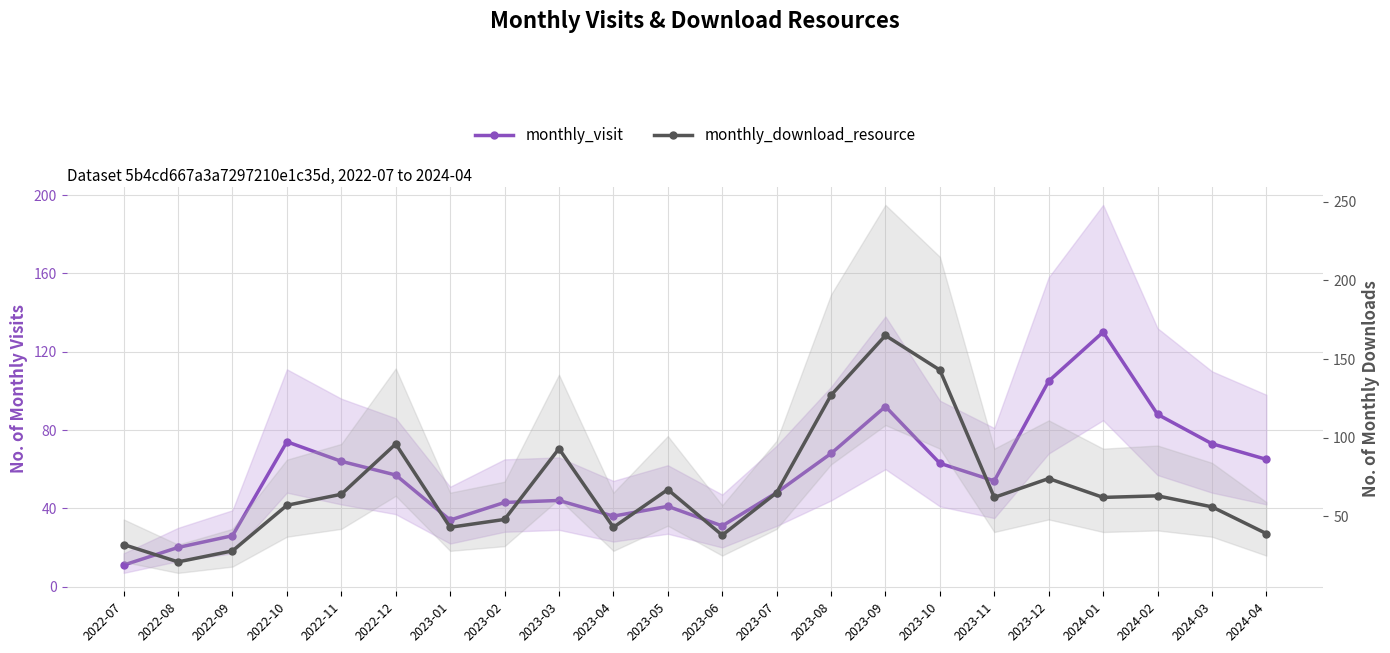

What is the sum of the monthly_download_resource values at 2024-01 and 2023-03?

155